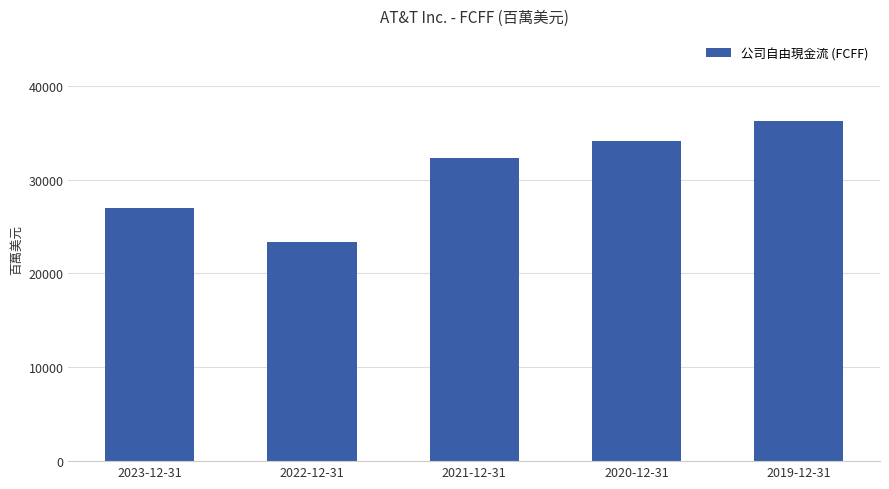

Reading left to right, list all the values displayed in this chart.

2023-12-31=26949	2022-12-31=23348	2021-12-31=32306	2020-12-31=34059	2019-12-31=36245